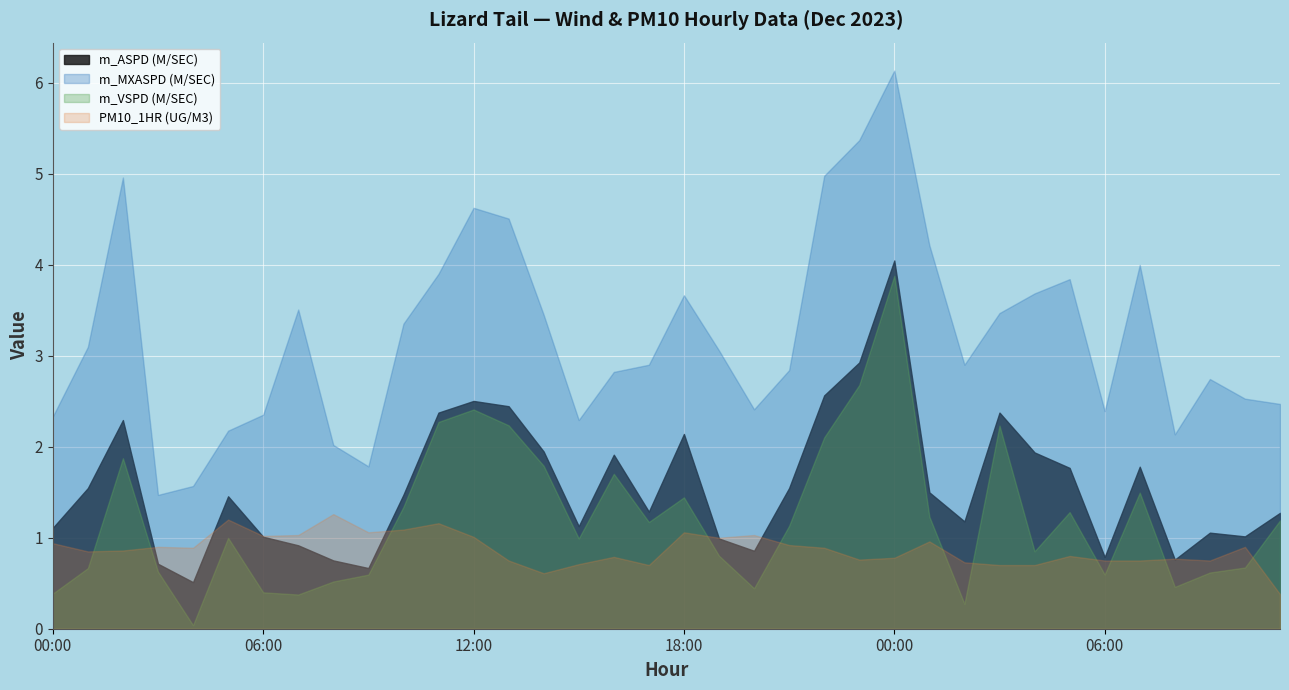

Count the number of data series in this chart.

4